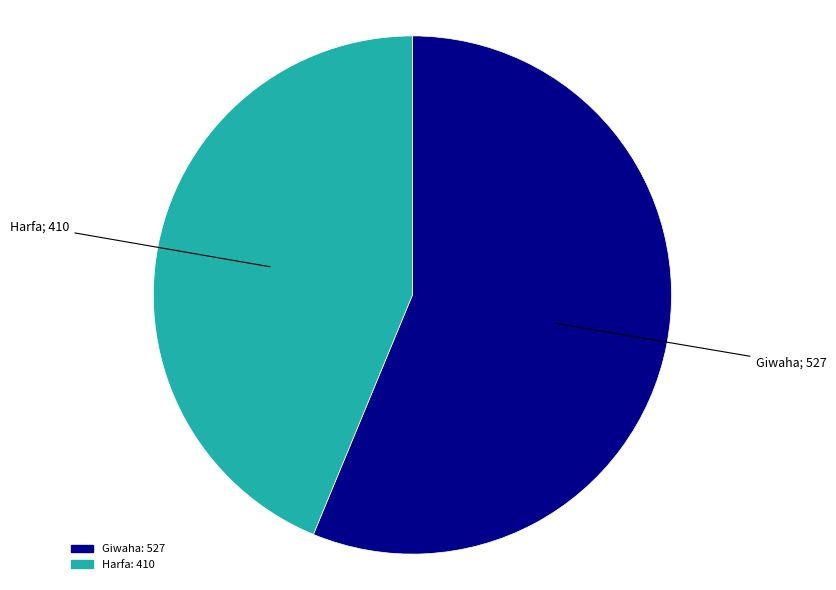

True or false: Giwaha accounts for 56% of the total.

True